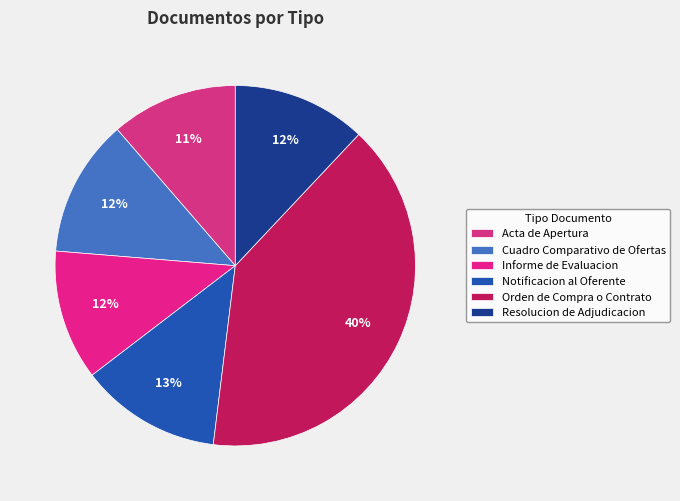

Does Notificacion al Oferente represent more than half of the total?

No